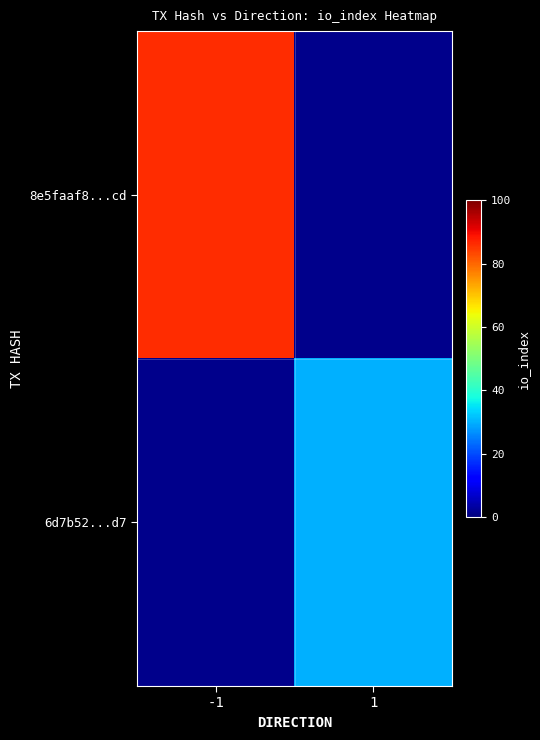

List the series in order of their overall mean, highest first.

8e5faaf8...cd, 6d7b52...d7